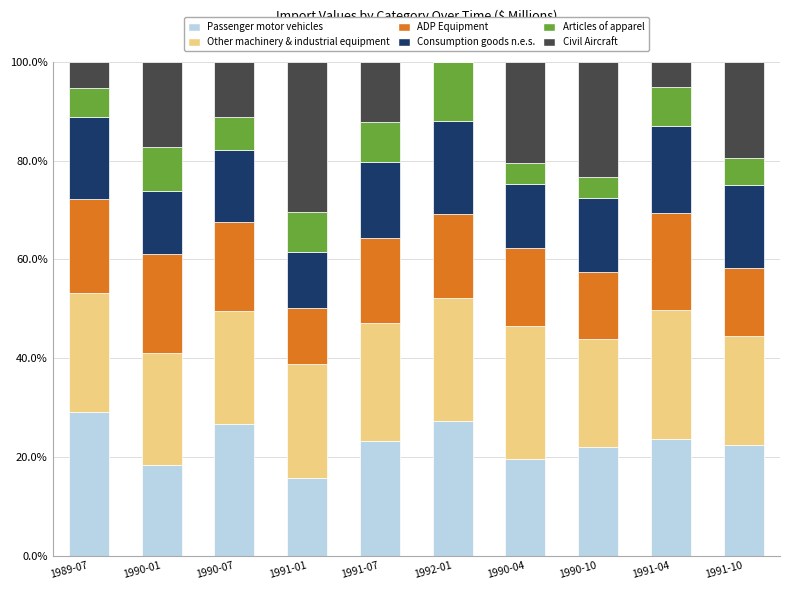

What is the maximum value for Passenger motor vehicles?

29.1